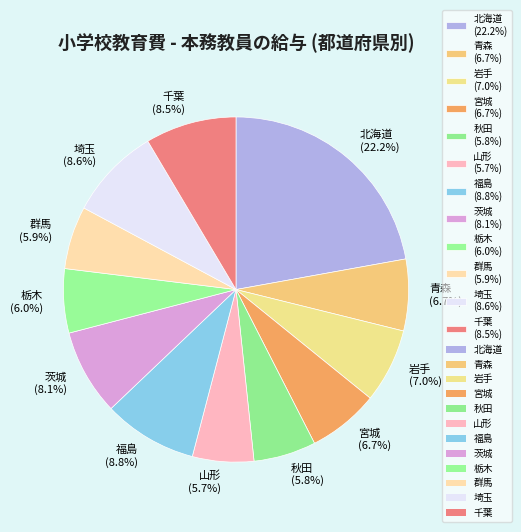

To the nearest percent, what percentage of the pie is 福島?

9%